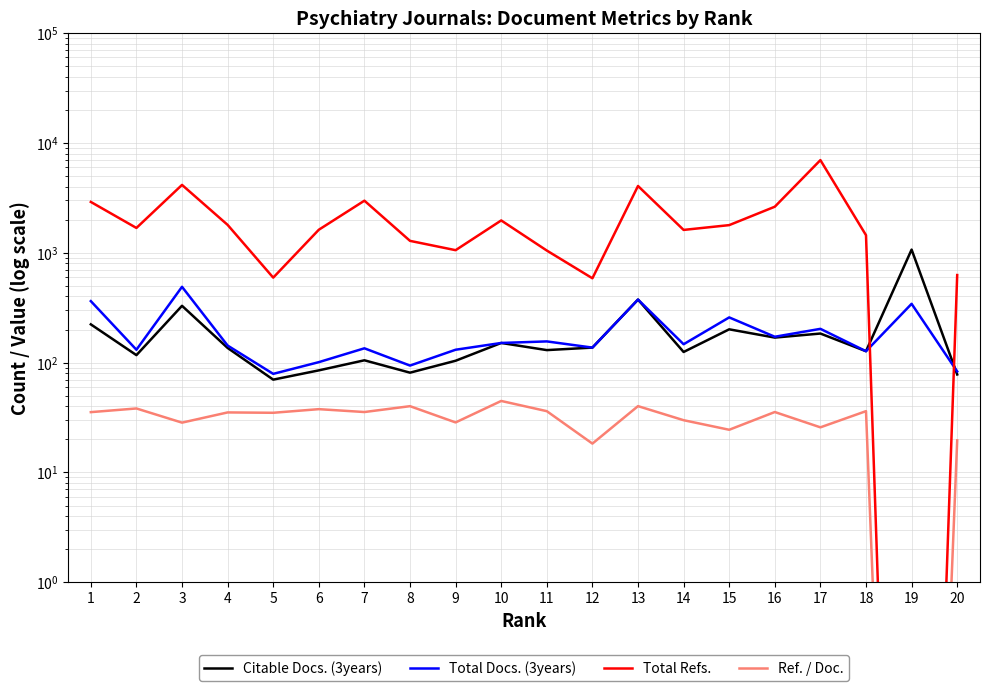

Reading left to right, extract all data points from this chart.

Citable Docs. (3years): 1=223.0	2=117.0	3=329.0	4=136.0	5=70.0	6=85.0	7=105.0	8=81.0	9=104.0	10=151.0	11=130.0	12=137.0	13=375.0	14=125.0	15=201.0	16=169.0	17=184.0	18=127.0	19=1069.0	20=78.0
Total Docs. (3years): 1=363.0	2=131.0	3=490.0	4=143.0	5=79.0	6=101.0	7=135.0	8=94.0	9=131.0	10=151.0	11=156.0	12=137.0	13=375.0	14=147.0	15=258.0	16=172.0	17=203.0	18=127.0	19=343.0	20=83.0
Total Refs.: 1=2904.0	2=1683.0	3=4150.0	4=1795.0	5=594.0	6=1621.0	7=2981.0	8=1284.0	9=1056.0	10=1970.0	11=1048.0	12=586.0	13=4057.0	14=1615.0	15=1786.0	16=2627.0	17=6978.0	18=1446.0	19=0.0	20=627.0
Ref. / Doc.: 1=35.4	2=38.2	3=28.4	4=35.2	5=34.9	6=37.7	7=35.5	8=40.1	9=28.5	10=44.8	11=36.1	12=18.3	13=40.2	14=29.9	15=24.5	16=35.5	17=25.8	18=36.1	19=0.0	20=19.6